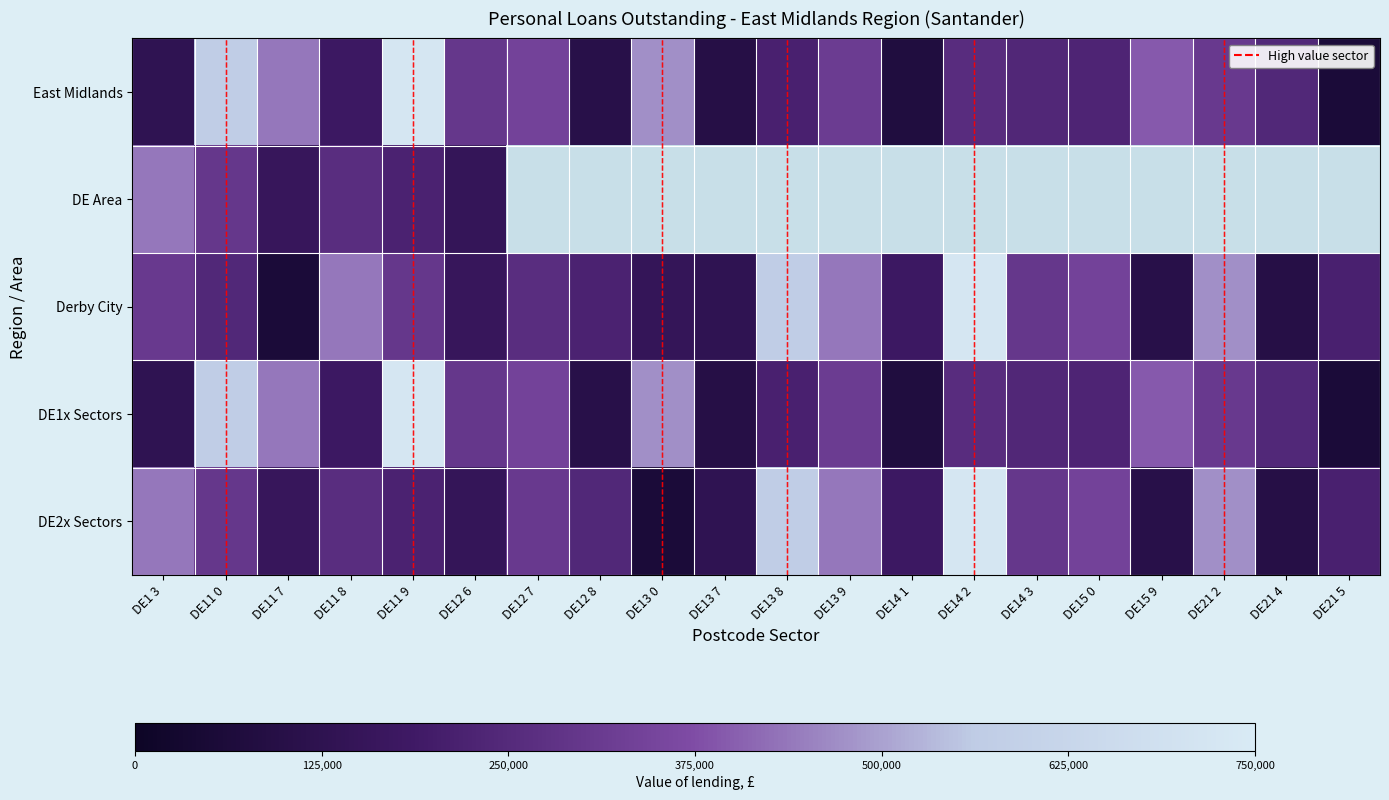

True or false: Derby has a value of 725410 at DE21 2.

False